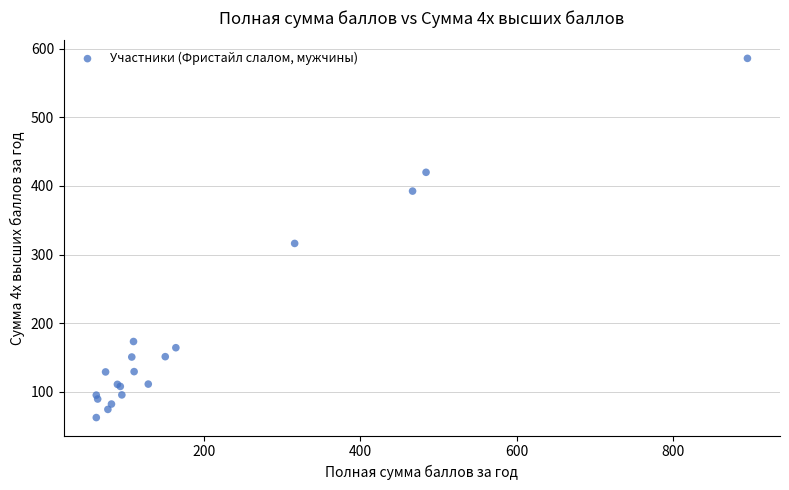

What Y value in the scatter plot is closest to 324?

316.3